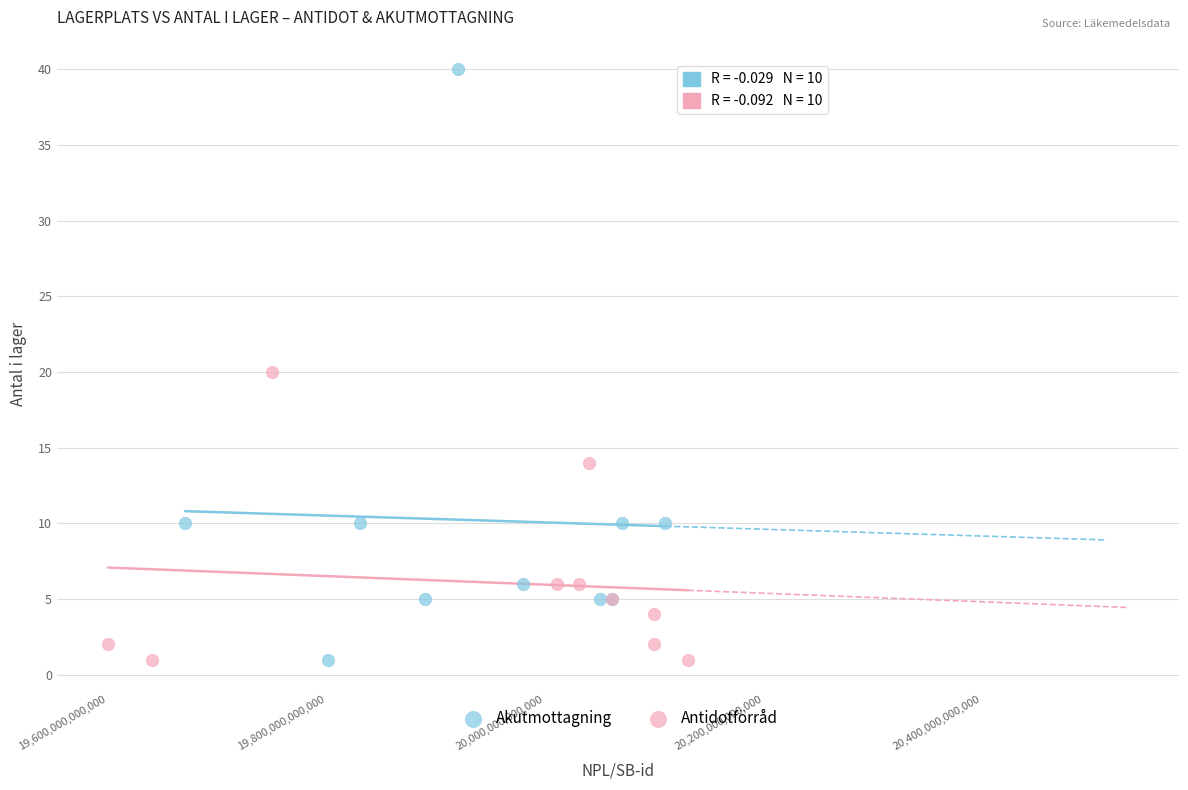

Which series has the widest spread of Y values?

Akutmottagning